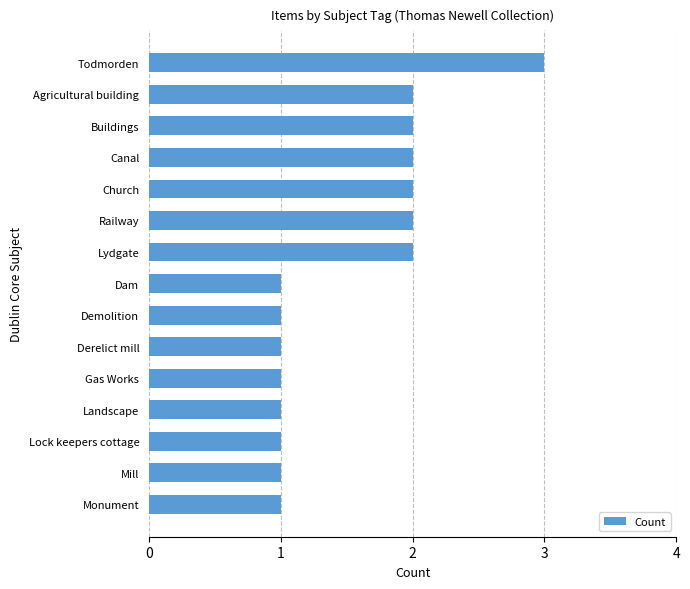

Reading top to bottom, extract all data points from this chart.

Todmorden=3	Agricultural building=2	Buildings=2	Canal=2	Church=2	Railway=2	Lydgate=2	Dam=1	Demolition=1	Derelict mill=1	Gas Works=1	Landscape=1	Lock keepers cottage=1	Mill=1	Monument=1